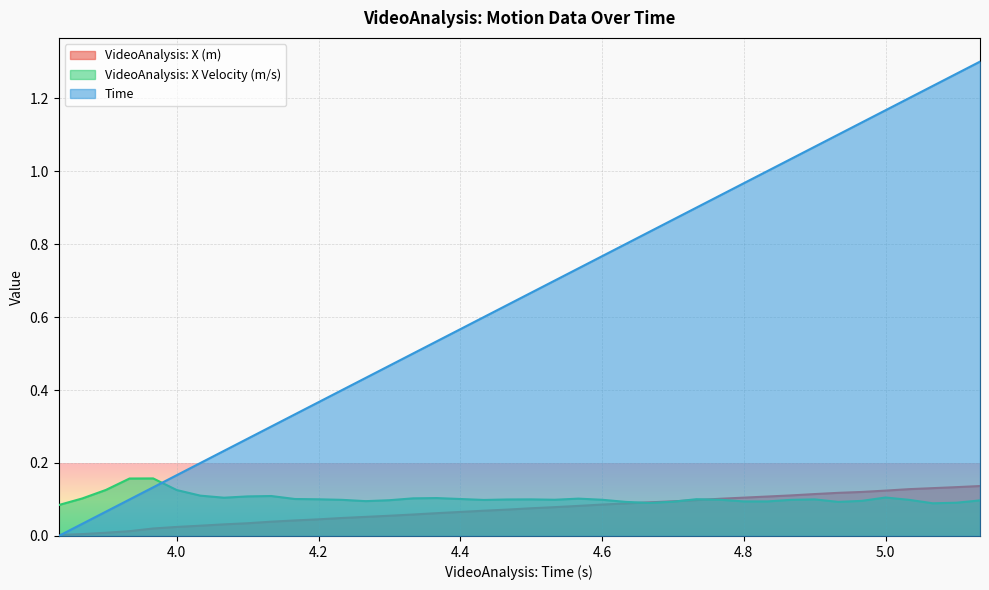

After their last crossing, which series has the higher values: Time or VideoAnalysis: X Velocity (m/s)?

Time